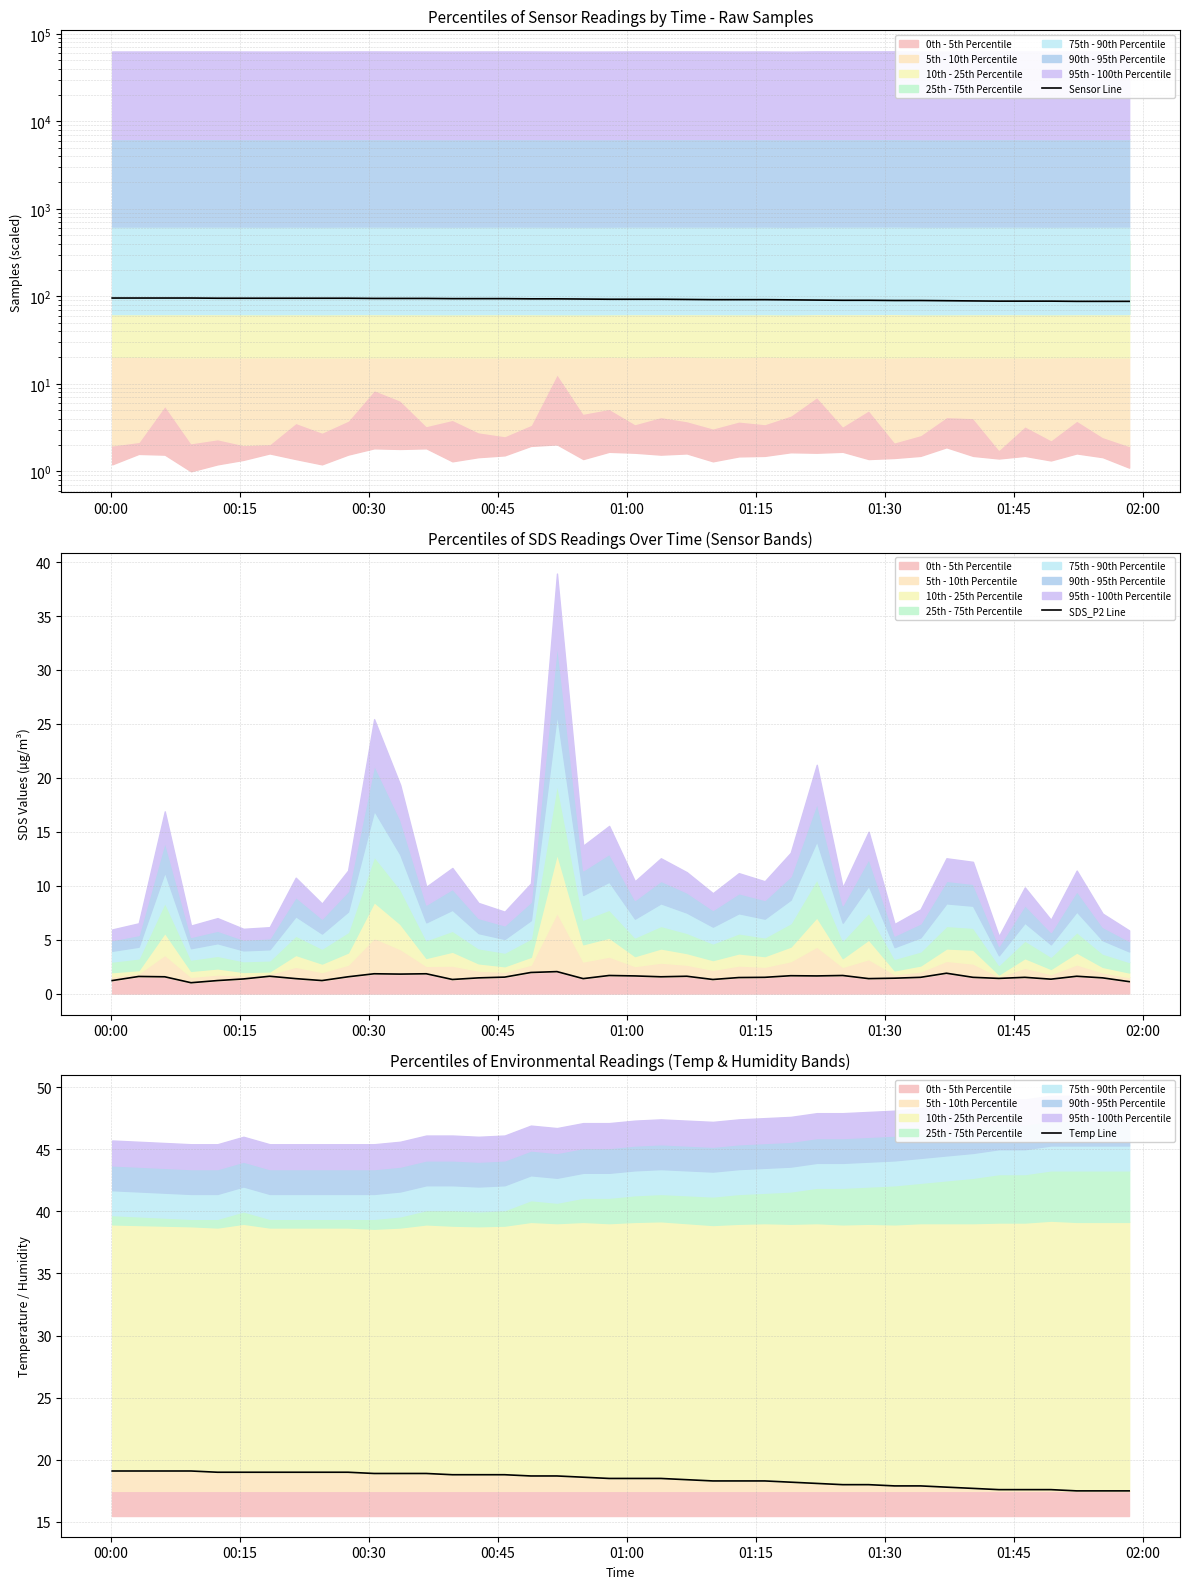

How many values in the Sensor Line series exceed 92?

22